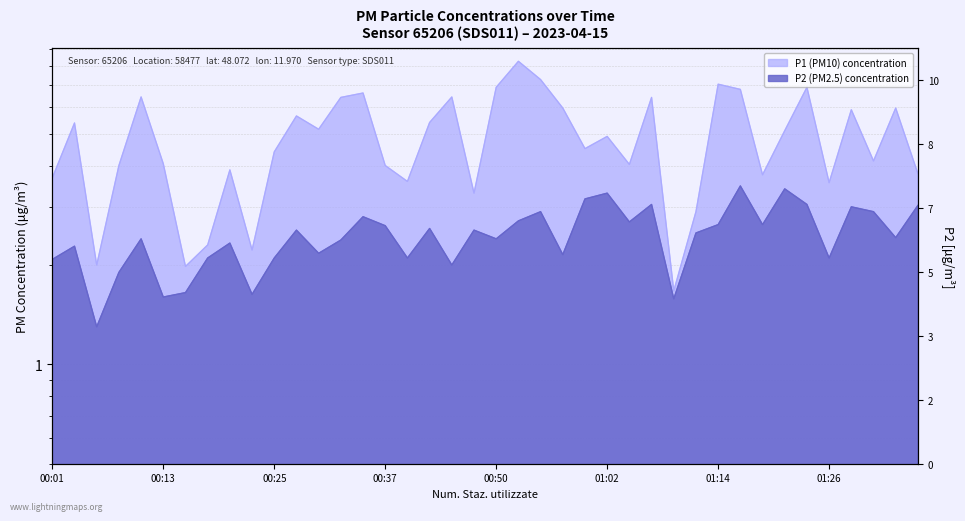

Reading right to left, extract all data points from this chart.

P1: 01:36=3.8	01:33=6.0	01:31=4.1	01:29=5.9	01:26=3.5	01:24=6.9	01:21=5.1	01:19=3.8	01:16=6.8	01:14=7.0	01:12=2.9	01:09=1.7	01:07=6.4	01:04=4.0	01:02=4.9	00:59=4.5	00:57=6.0	00:55=7.3	00:52=8.3	00:50=6.9	00:47=3.3	00:45=6.5	00:42=5.4	00:40=3.6	00:37=4.0	00:35=6.6	00:33=6.4	00:30=5.2	00:28=5.7	00:25=4.4	00:23=2.2	00:20=3.9	00:18=2.3	00:16=2.0	00:13=4.0	00:11=6.5	00:08=4.0	00:06=2.0	00:03=5.4	00:01=3.7
P2: 01:36=3.0	01:33=2.4	01:31=2.9	01:29=3.0	01:26=2.1	01:24=3.0	01:21=3.4	01:19=2.6	01:16=3.5	01:14=2.6	01:12=2.5	01:09=1.6	01:07=3.0	01:04=2.7	01:02=3.3	00:59=3.2	00:57=2.1	00:55=2.9	00:52=2.7	00:50=2.4	00:47=2.5	00:45=2.0	00:42=2.6	00:40=2.1	00:37=2.6	00:35=2.8	00:33=2.4	00:30=2.2	00:28=2.5	00:25=2.1	00:23=1.6	00:20=2.3	00:18=2.1	00:16=1.6	00:13=1.6	00:11=2.4	00:08=1.9	00:06=1.3	00:03=2.3	00:01=2.1